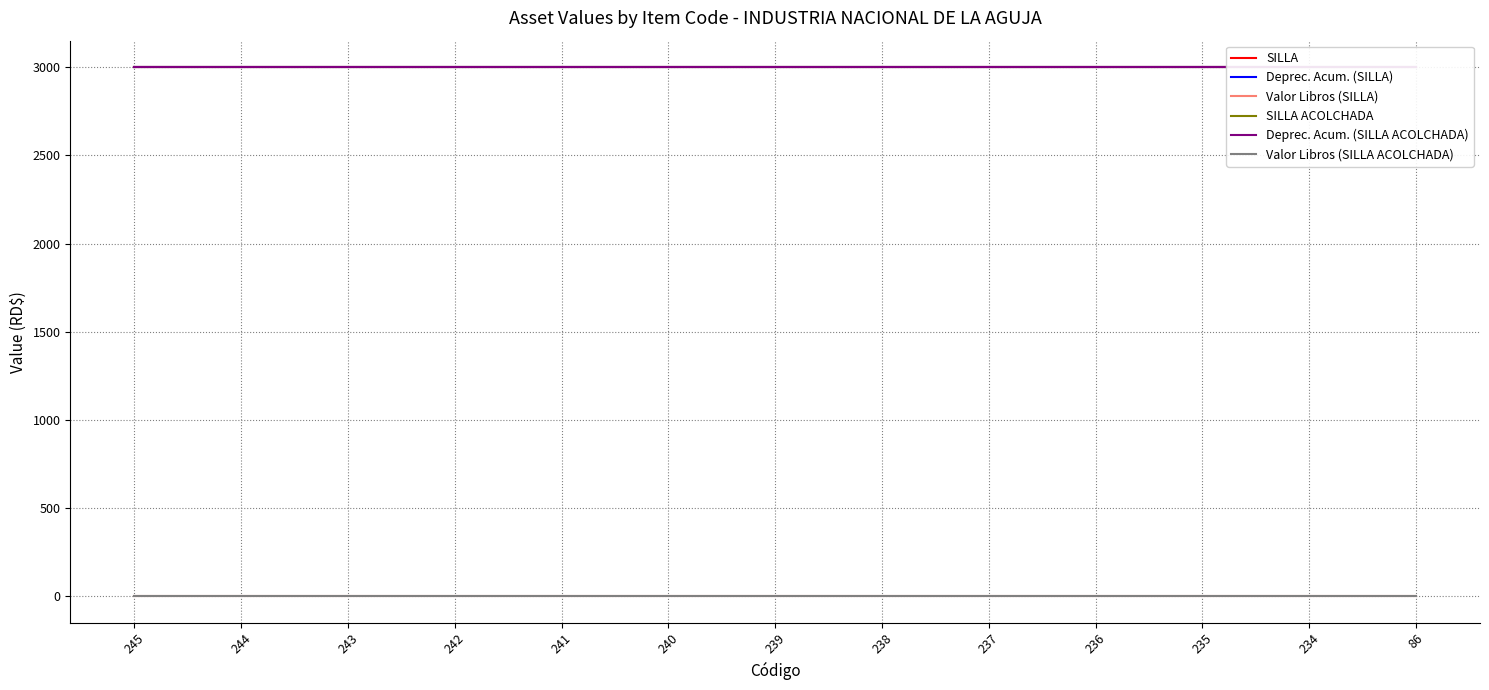

What are all the series names shown in the legend?

SILLA, Deprec. Acum. (SILLA), Valor Libros (SILLA), SILLA ACOLCHADA, Deprec. Acum. (SILLA ACOLCHADA), Valor Libros (SILLA ACOLCHADA)